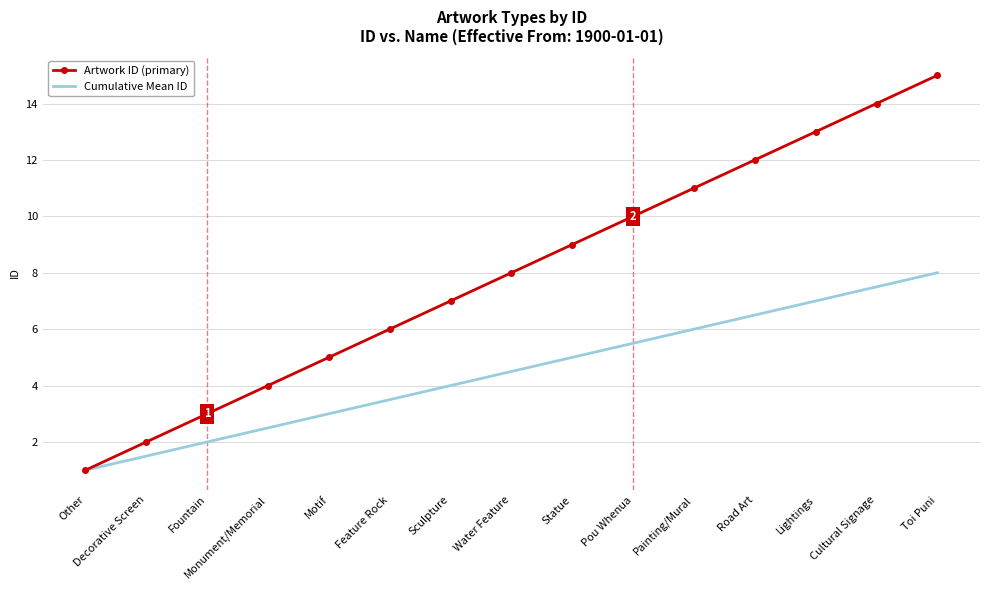

Between Fountain and Cultural Signage, which series saw the biggest shift?

Artwork ID (primary)